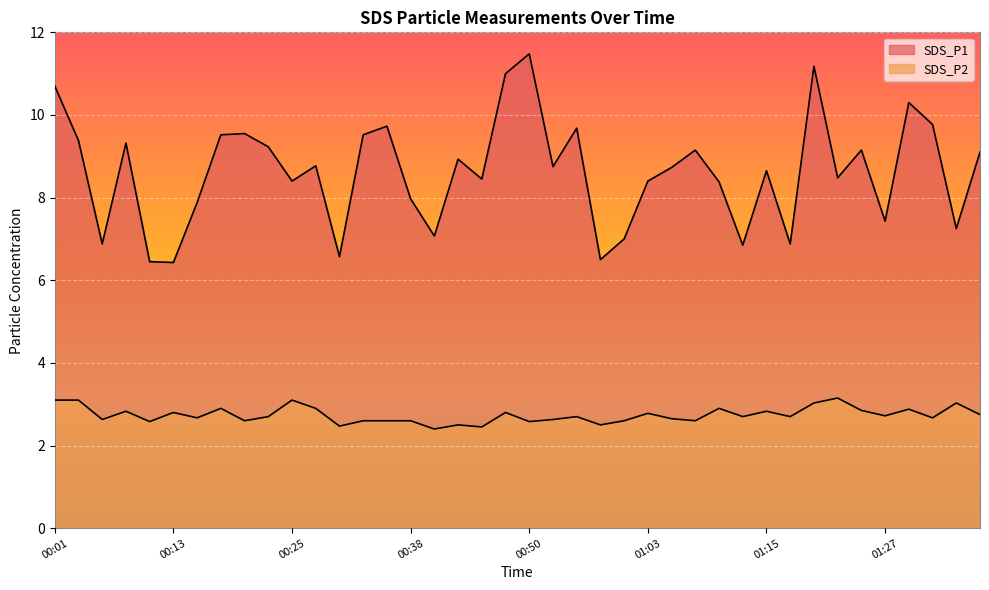

True or false: SDS_P2 has more than 0 points higher than both neighbors.

True